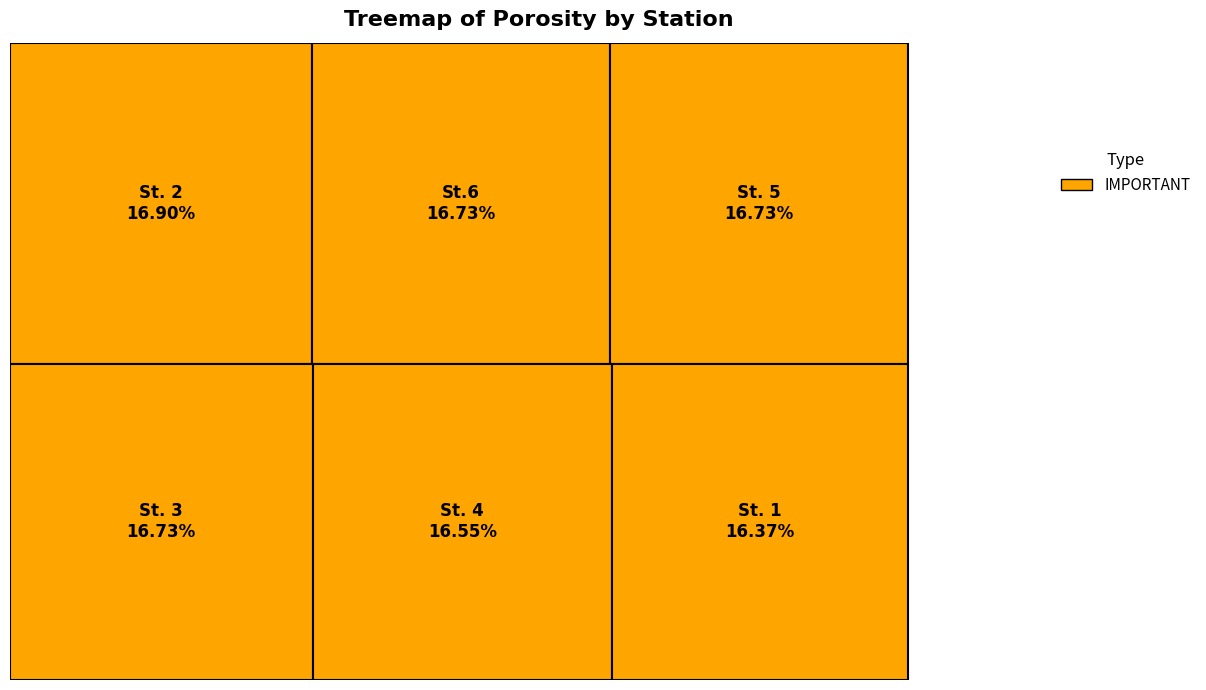

Do St. 5 and St. 1 together represent more than half of the pie?

No